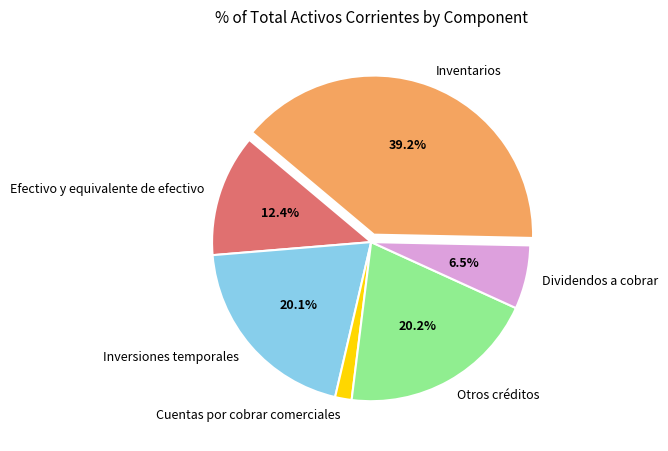

Count the number of slices in the pie.

6